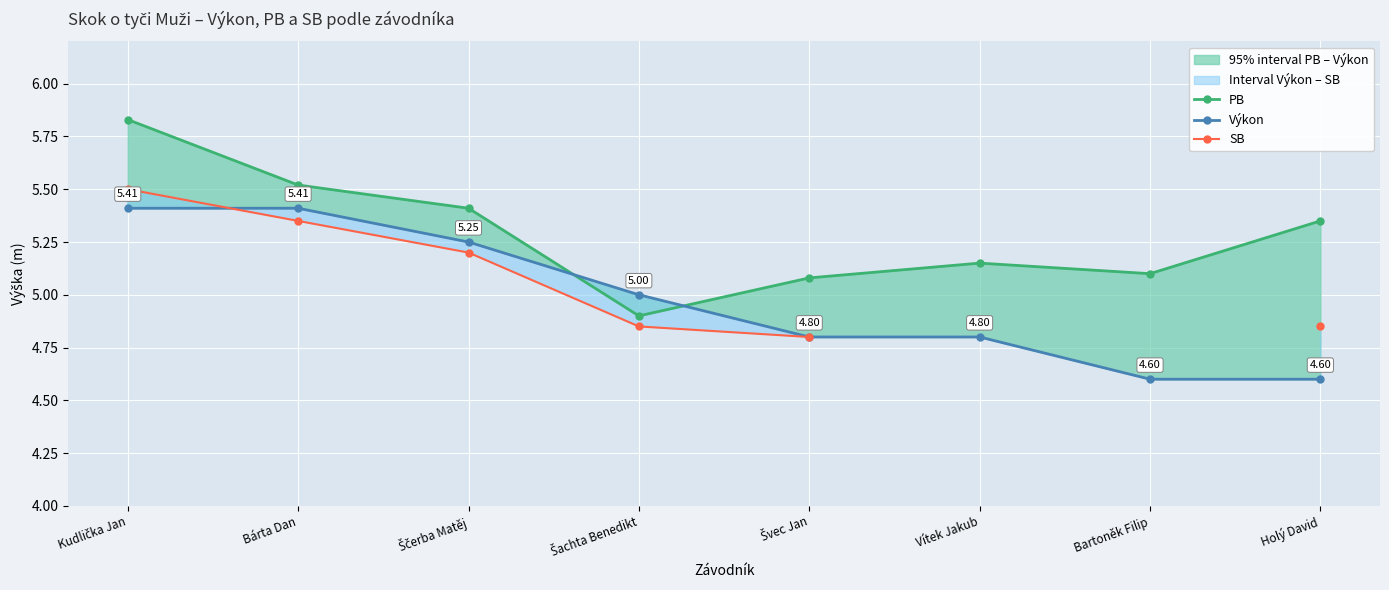

List the series in order of their peak value, highest first.

PB, SB, Výkon